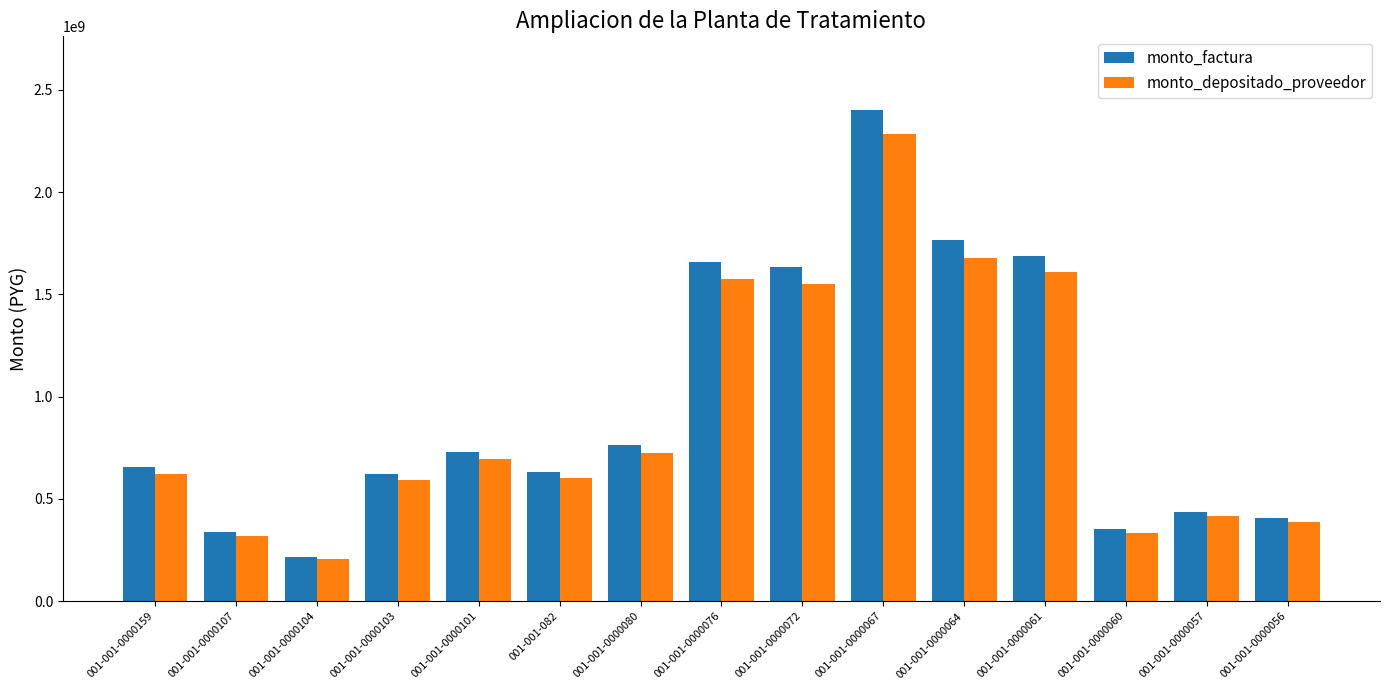

What is the average value of the monto_factura series?

953436402